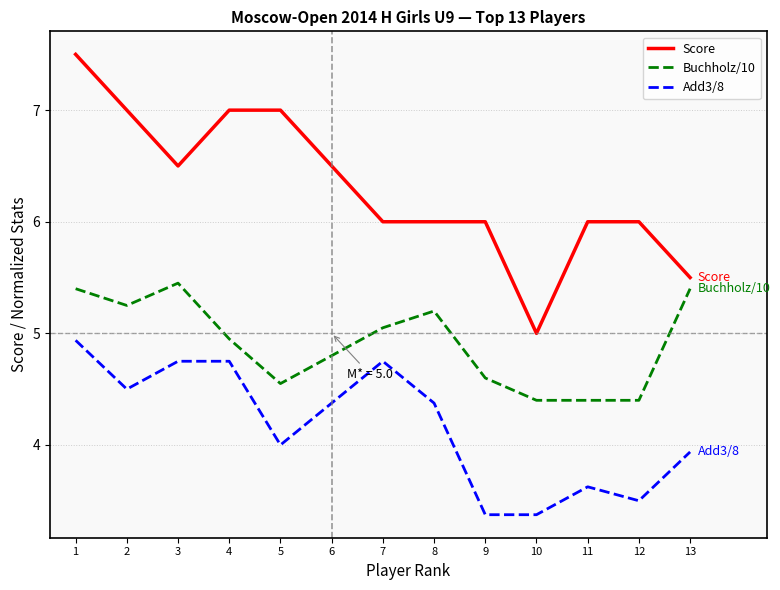

Does the chart have visible grid lines?

Yes